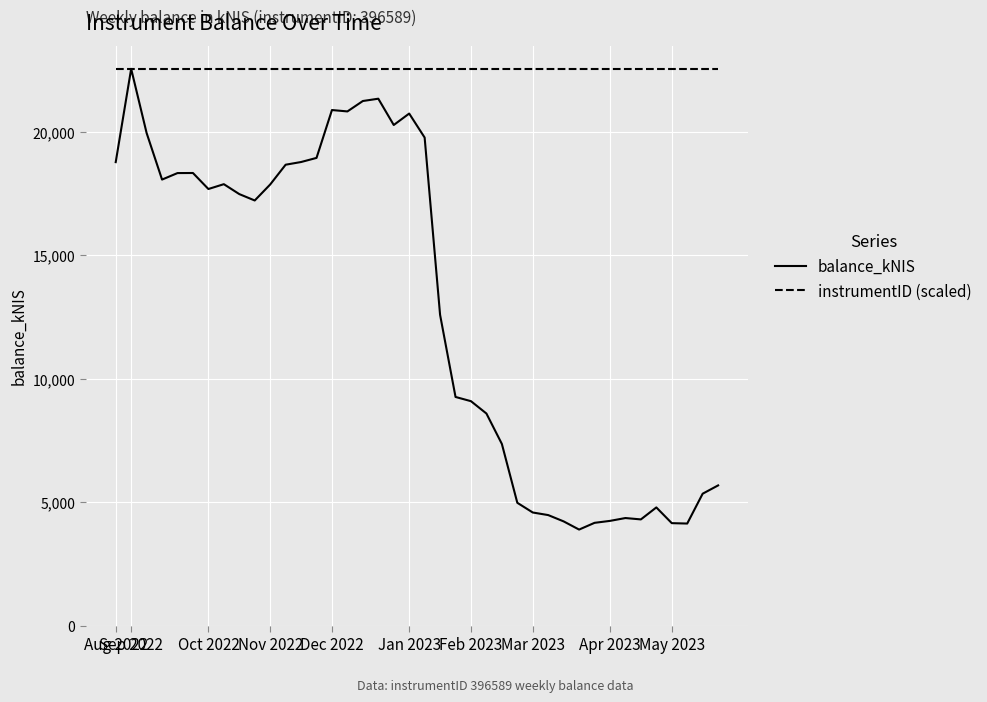

List the series in order of their overall mean, highest first.

instrumentID (scaled), balance_kNIS